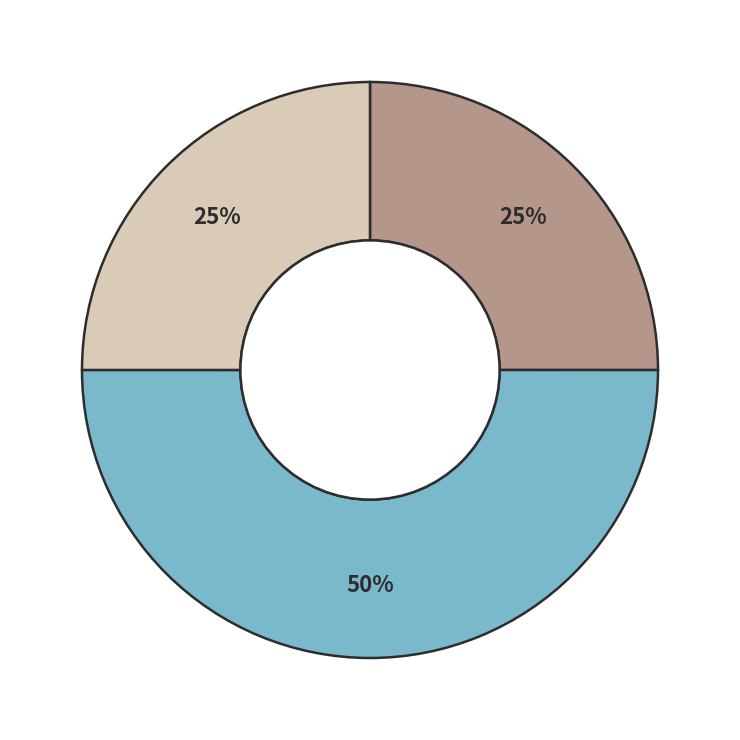

To the nearest percent, what is the difference between the largest and smallest slice percentages?

25%